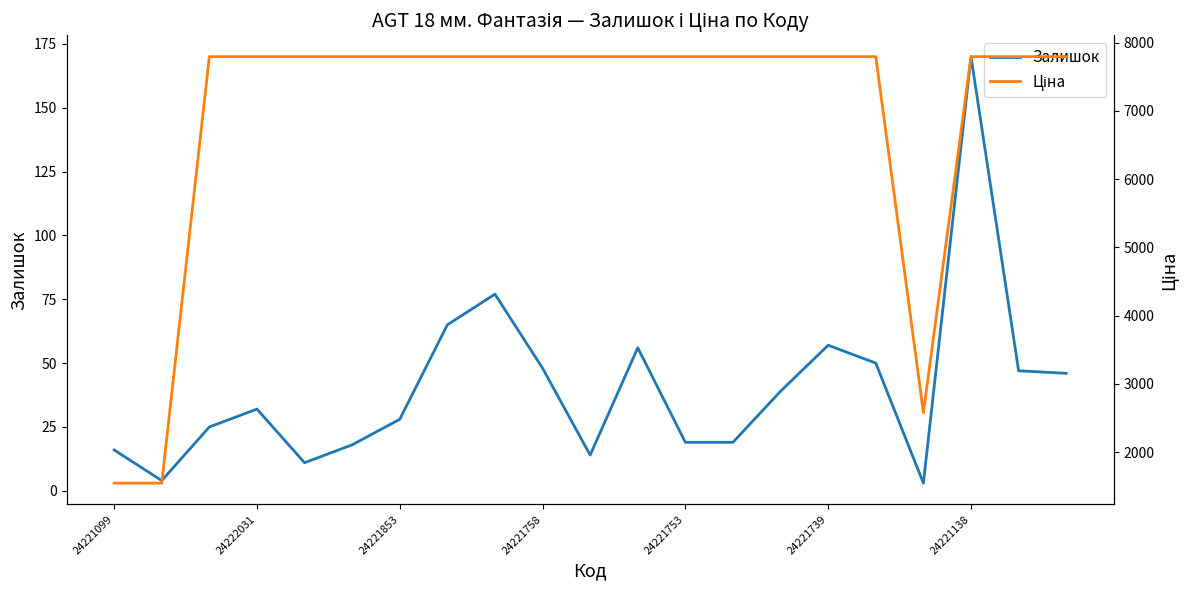

What is the label of the 21st point from the right?

24221099